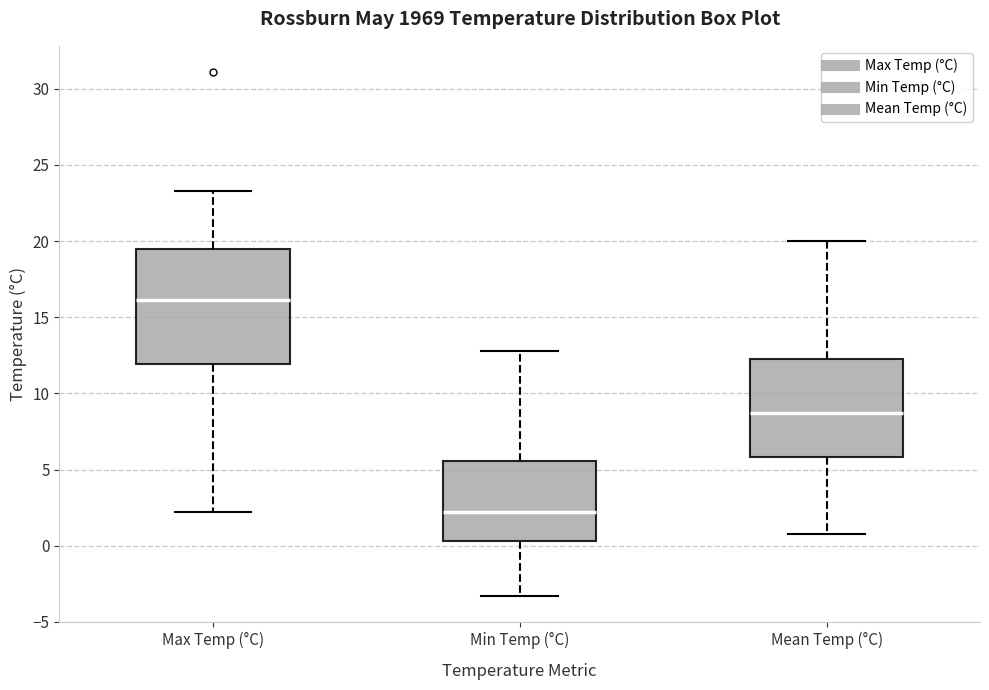

Where does the upper whisker of the box for Max Temp (°C) end on the y-axis? The values are not printed on the chart, so give them approximately, as read against the axis.

23.5